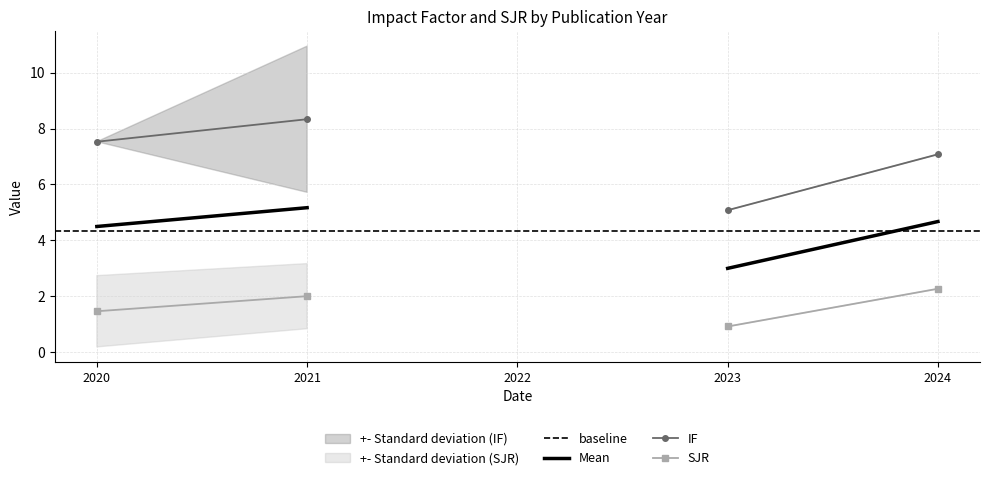

How many distinct data groups are displayed?

2